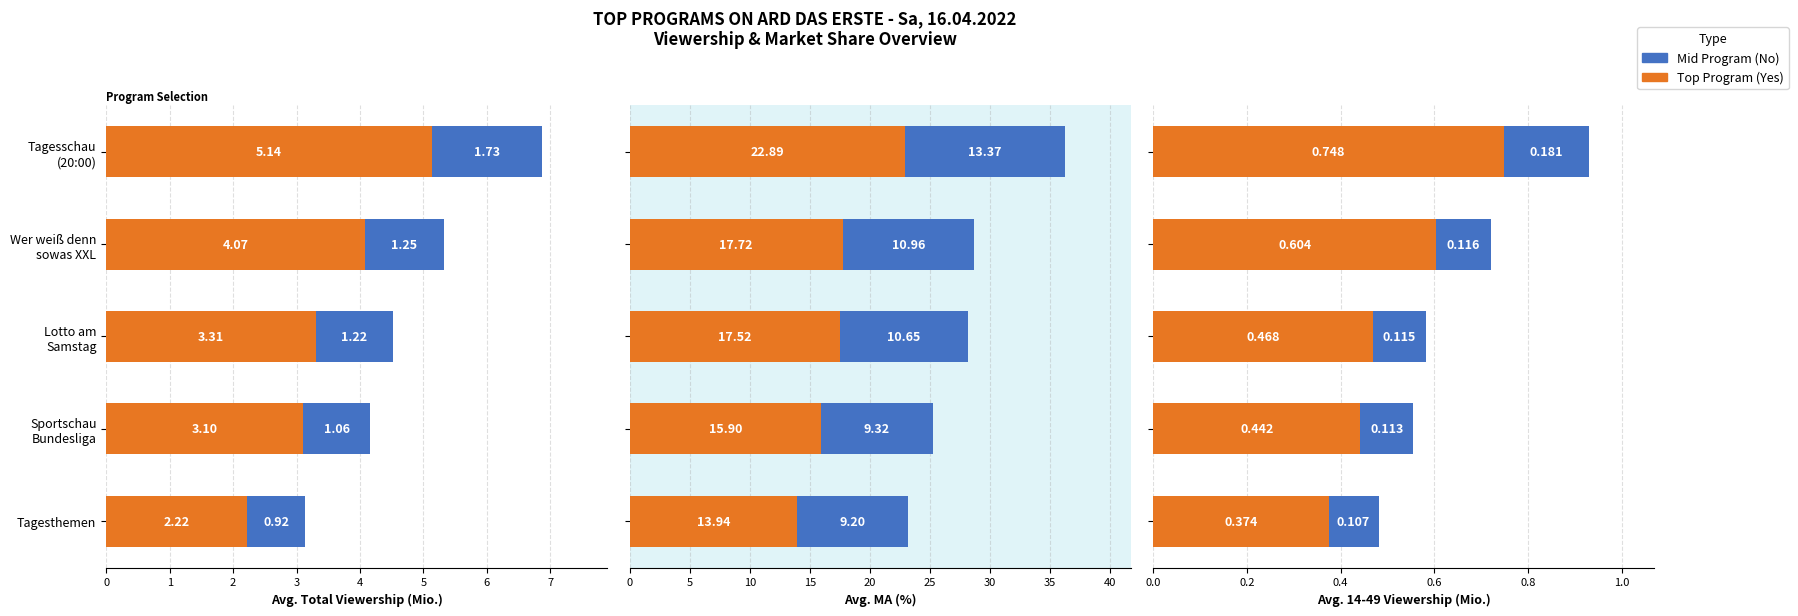

Rank the categories by Top Program value from lowest to highest.

Tagesthemen, Sportschau Bundesliga, Lotto am Samstag, Wer weiß denn sowas XXL, Tagesschau (20:00)